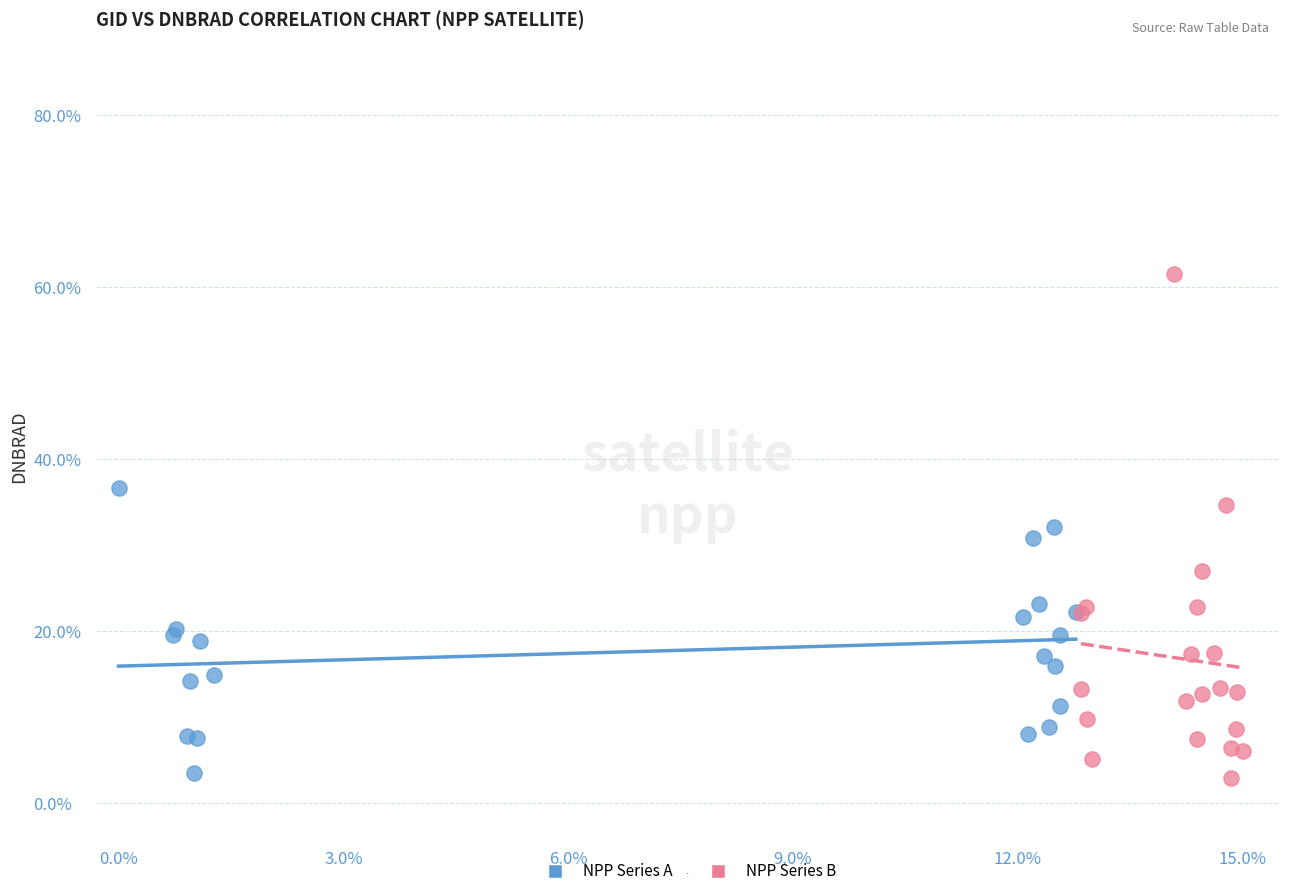

Which series reaches the maximum Y coordinate?

NPP Series B